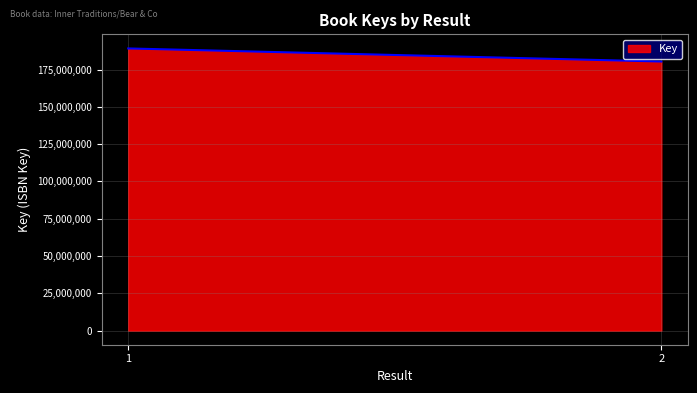

How many values are below 189181232?

2